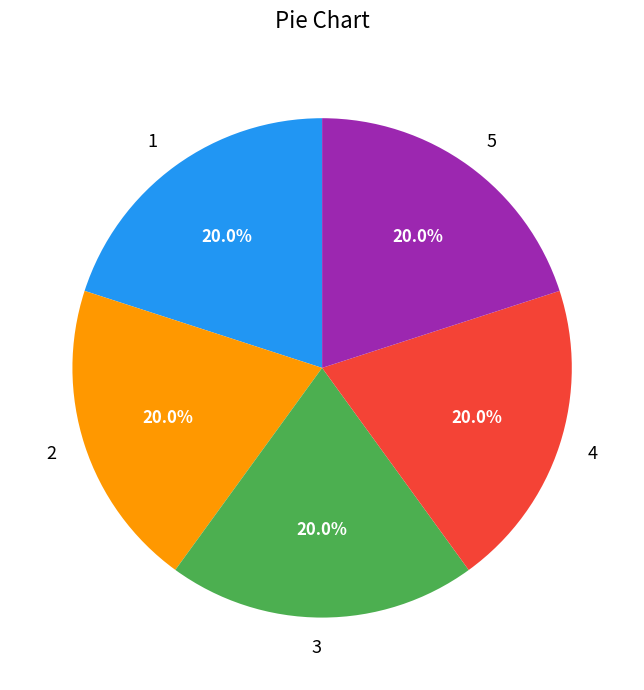

How many slices are in this pie chart?

5